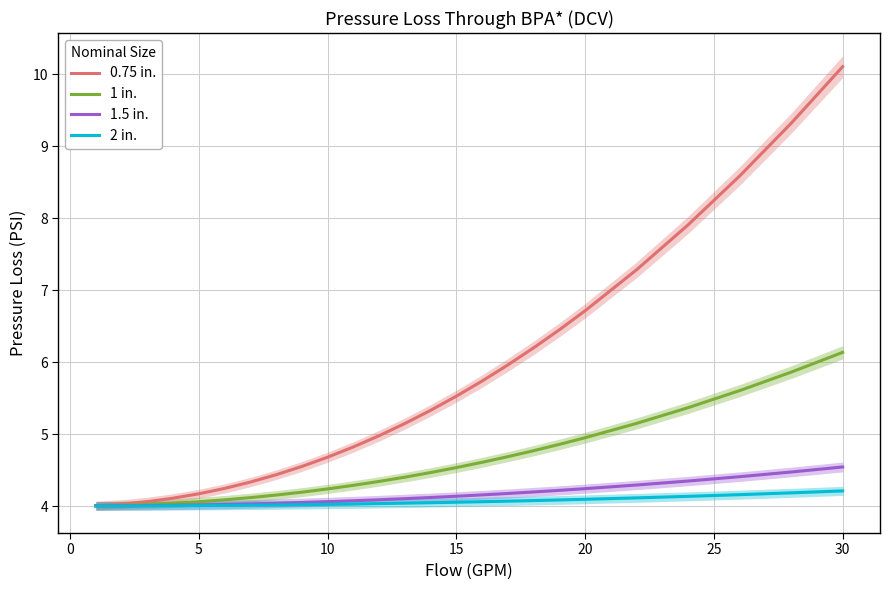

Does the chart display data point markers on the line(s)?

No